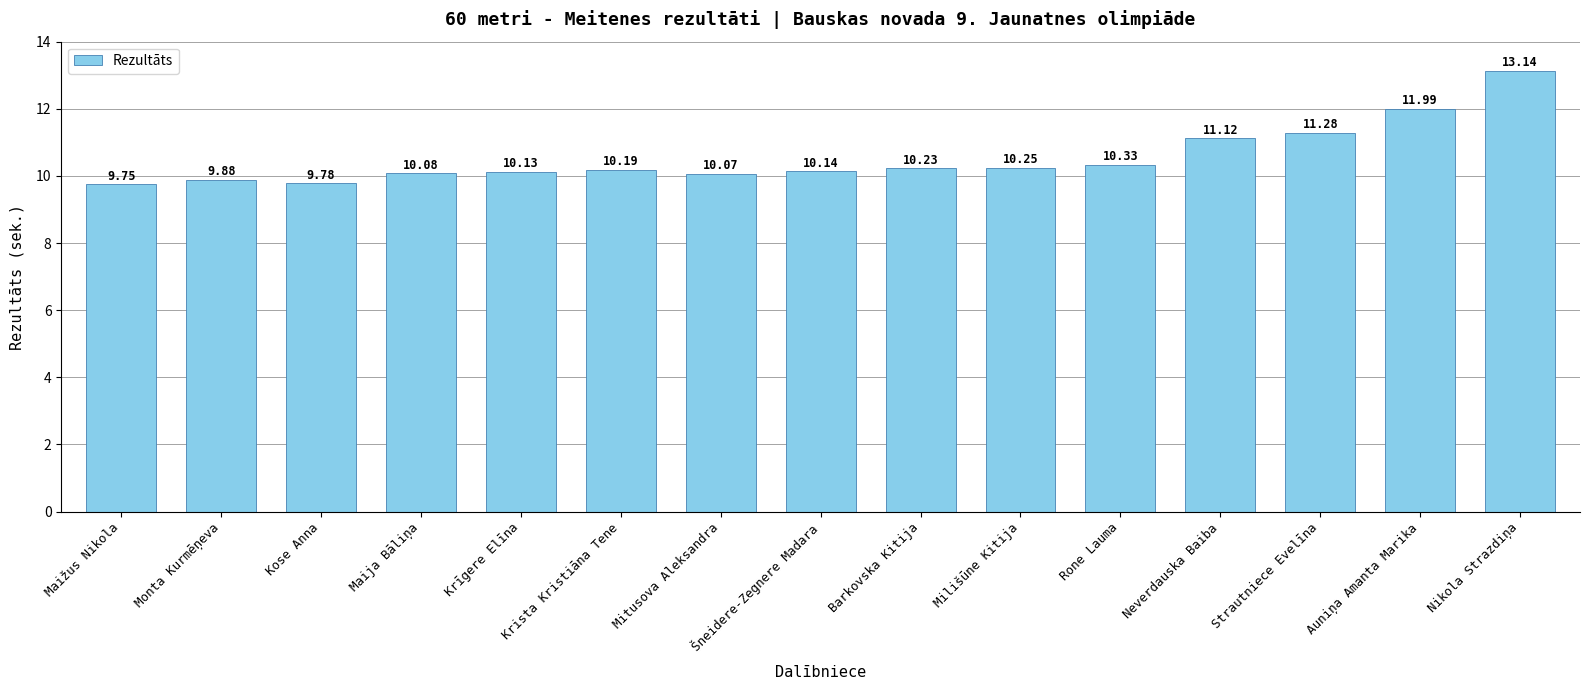

Between Strautniece Evelīna and Rone Lauma, which is larger?

Strautniece Evelīna